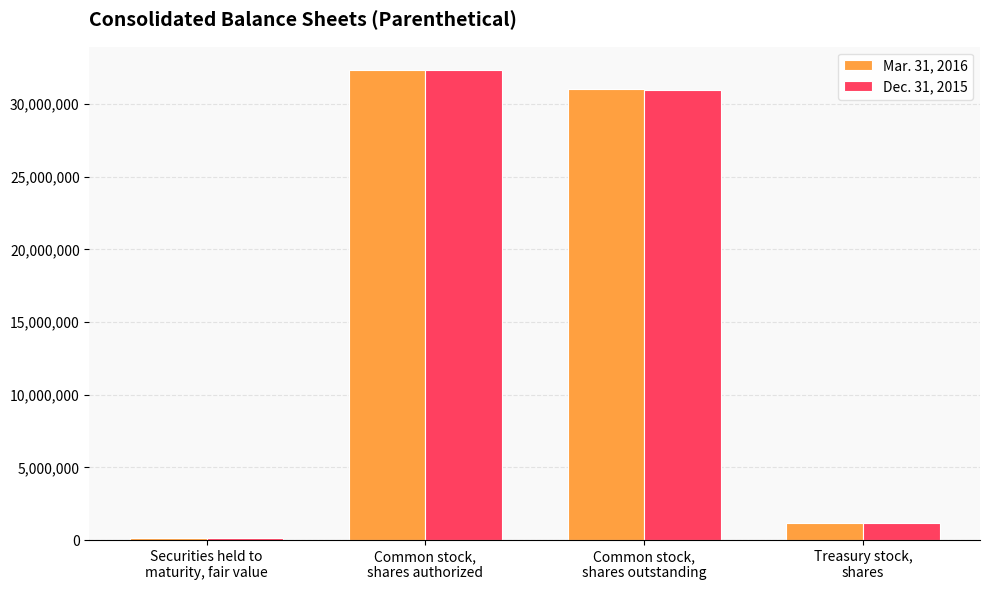

At which label does Mar. 31, 2016 reach its peak?

Common stock,
shares authorized